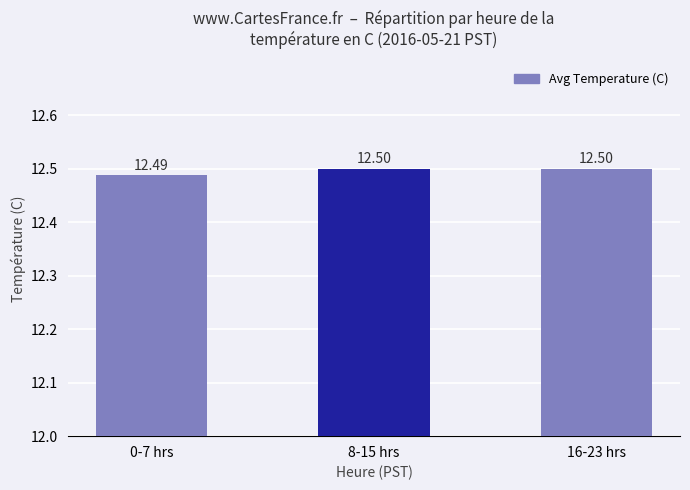

How many bars are there in total?

3